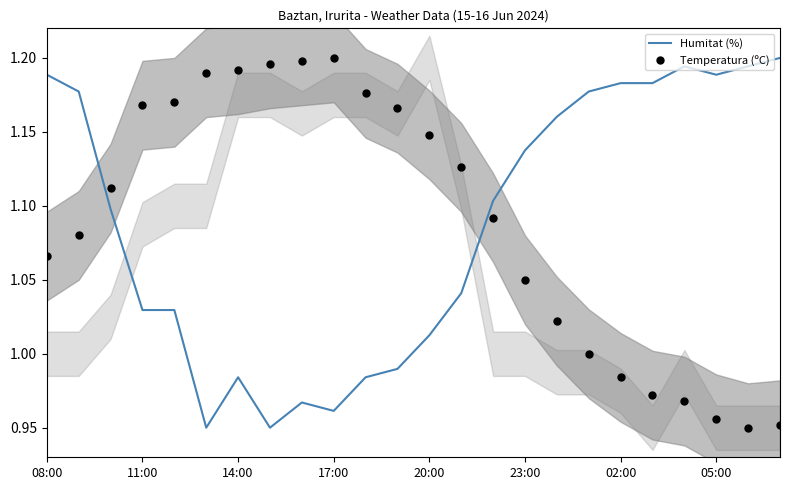

How many intersections are there between Humitat (%) and Temperatura (ºC)?

2